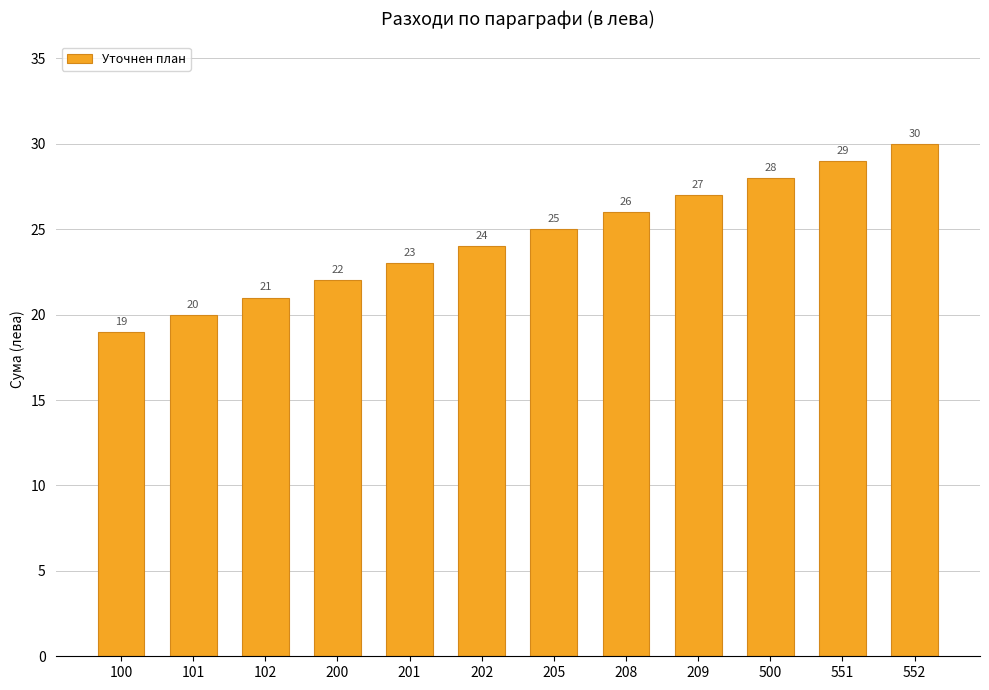

What is the minimum value shown in the chart?

19